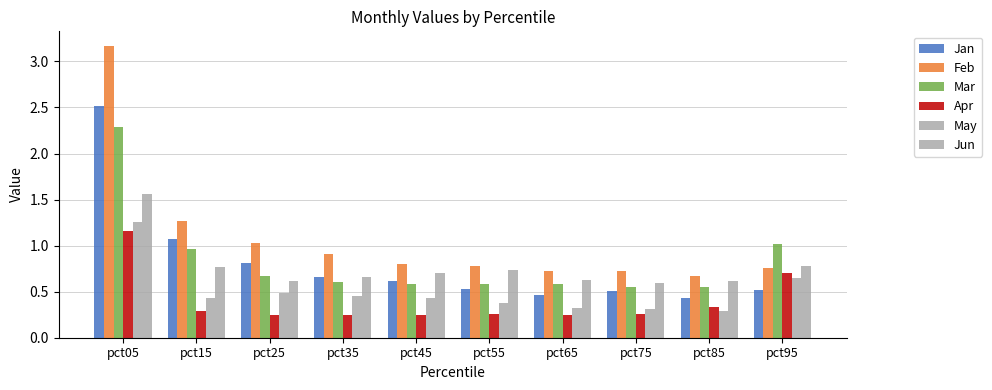

What is the minimum value for Jan?

0.4